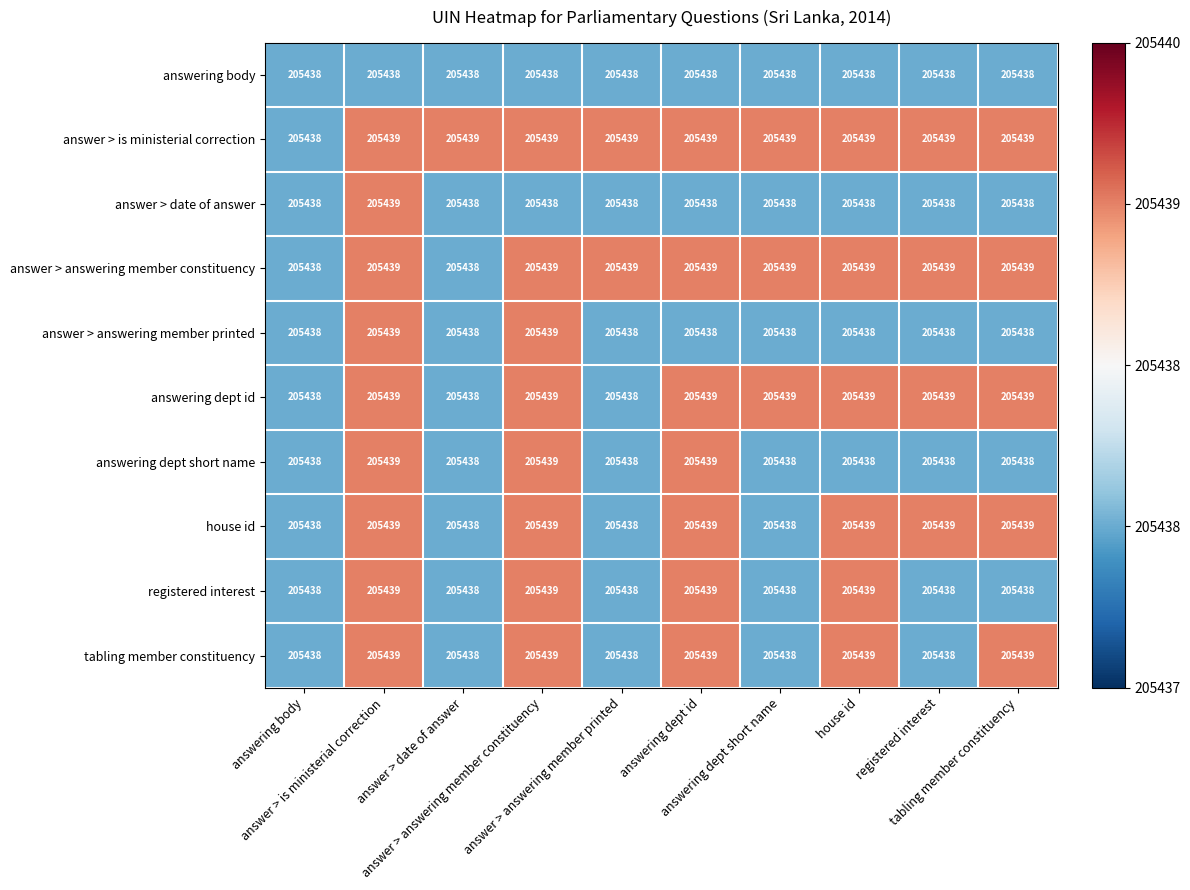

What is the minimum value shown in the chart?

205438